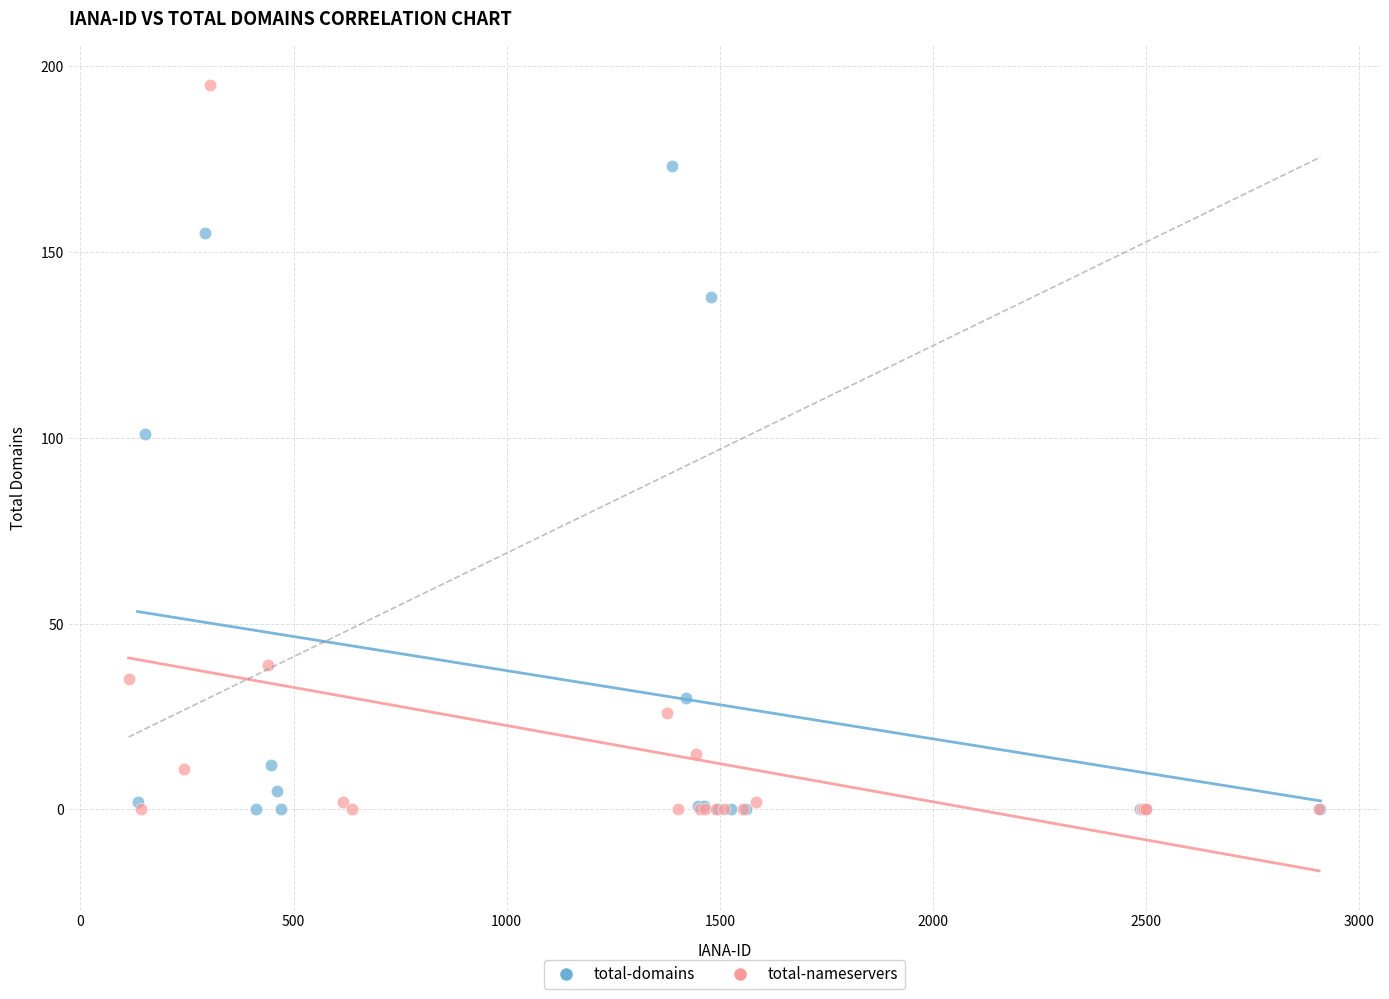

Which series contains the highest Y value?

total-nameservers